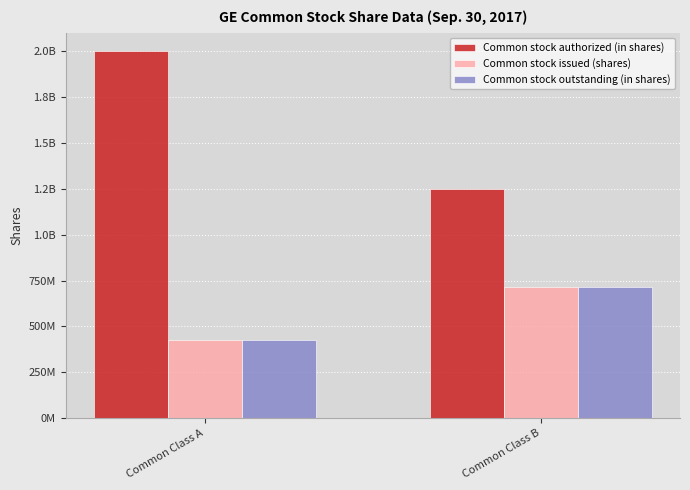

What is the sum of all Common stock issued (shares) values?

1145000000